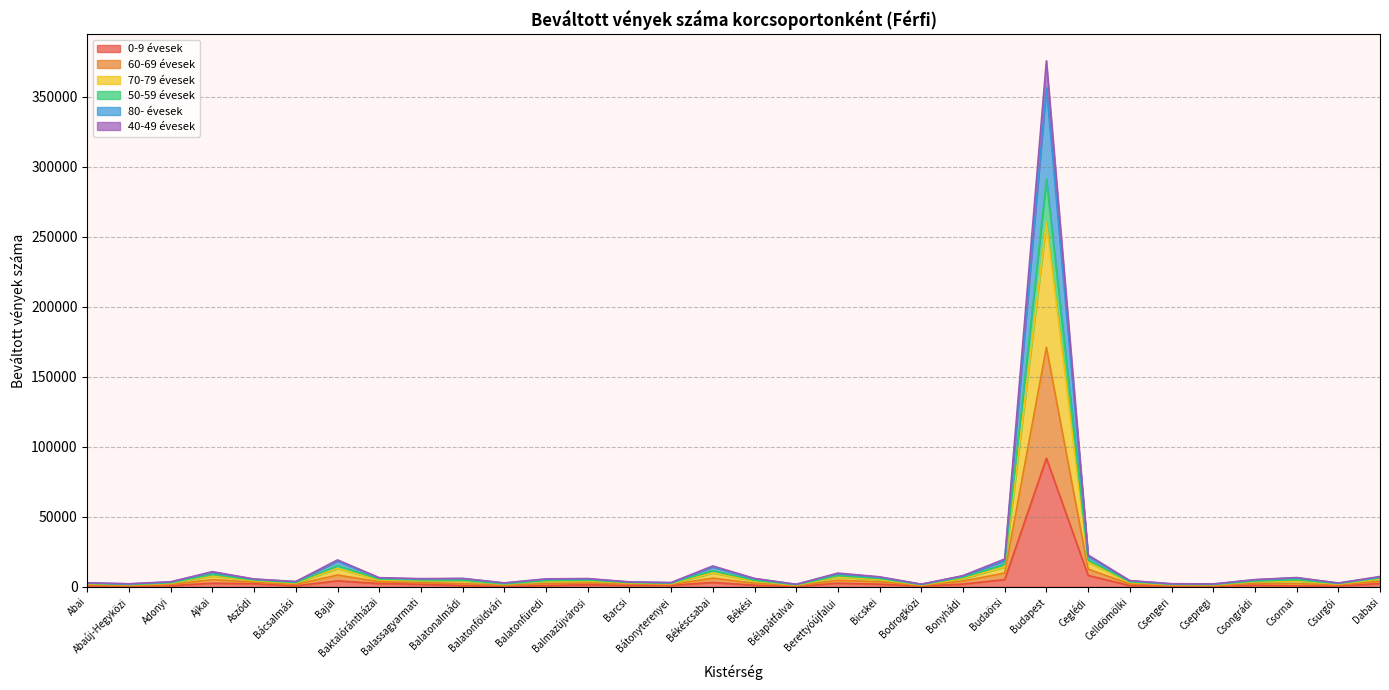

Which category has the highest value in the 0-9 évesek series?

Budapest